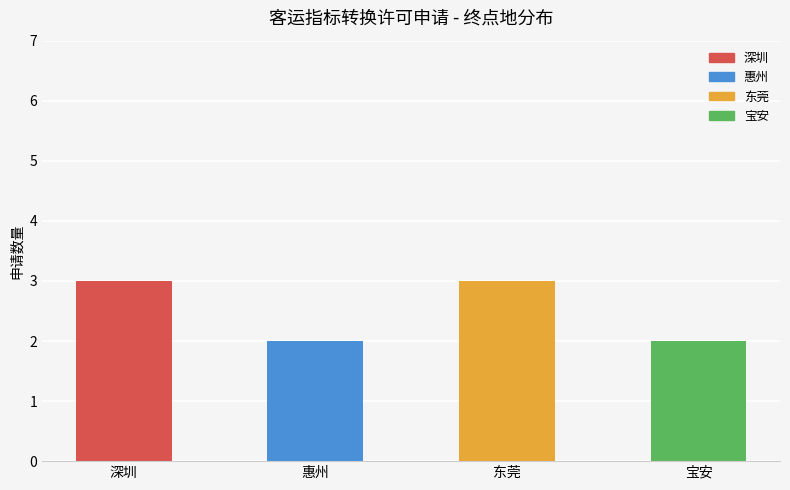

What is the sum of the values at 深圳 and 惠州?

5